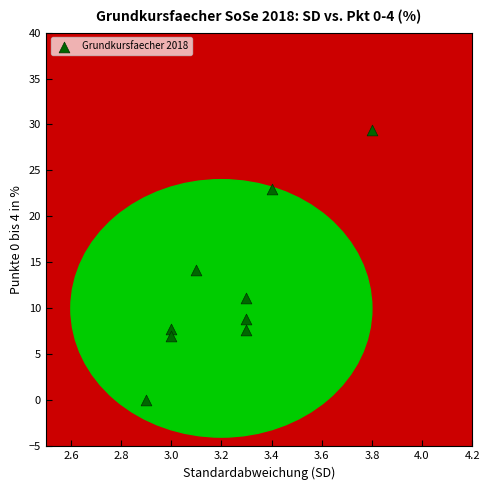

What is the range of Y values (max minus min)?

29.4